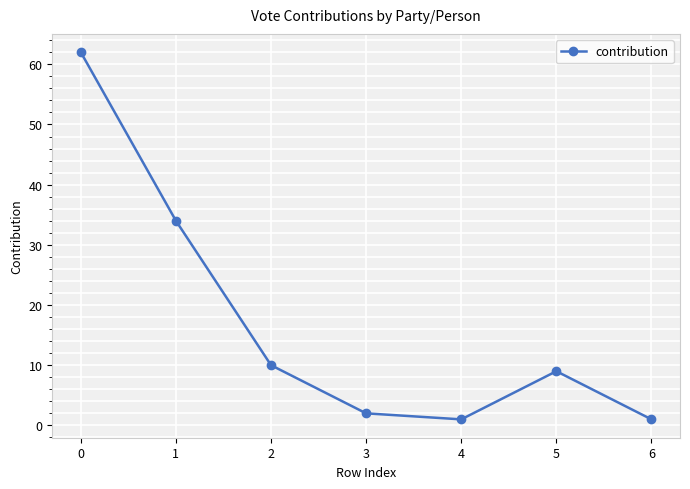

What is the sum of all values?

119